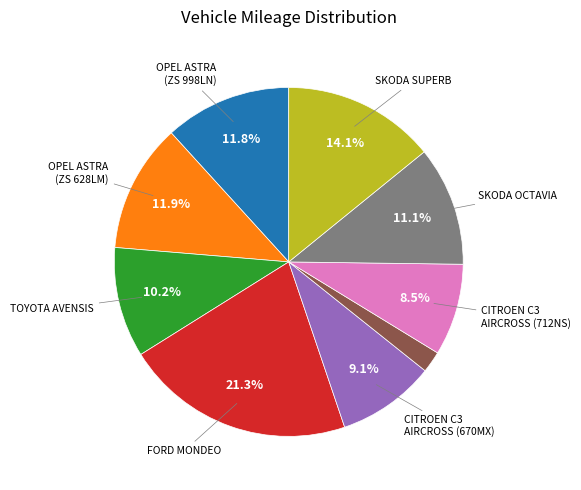

How many segments does this pie chart have?

9